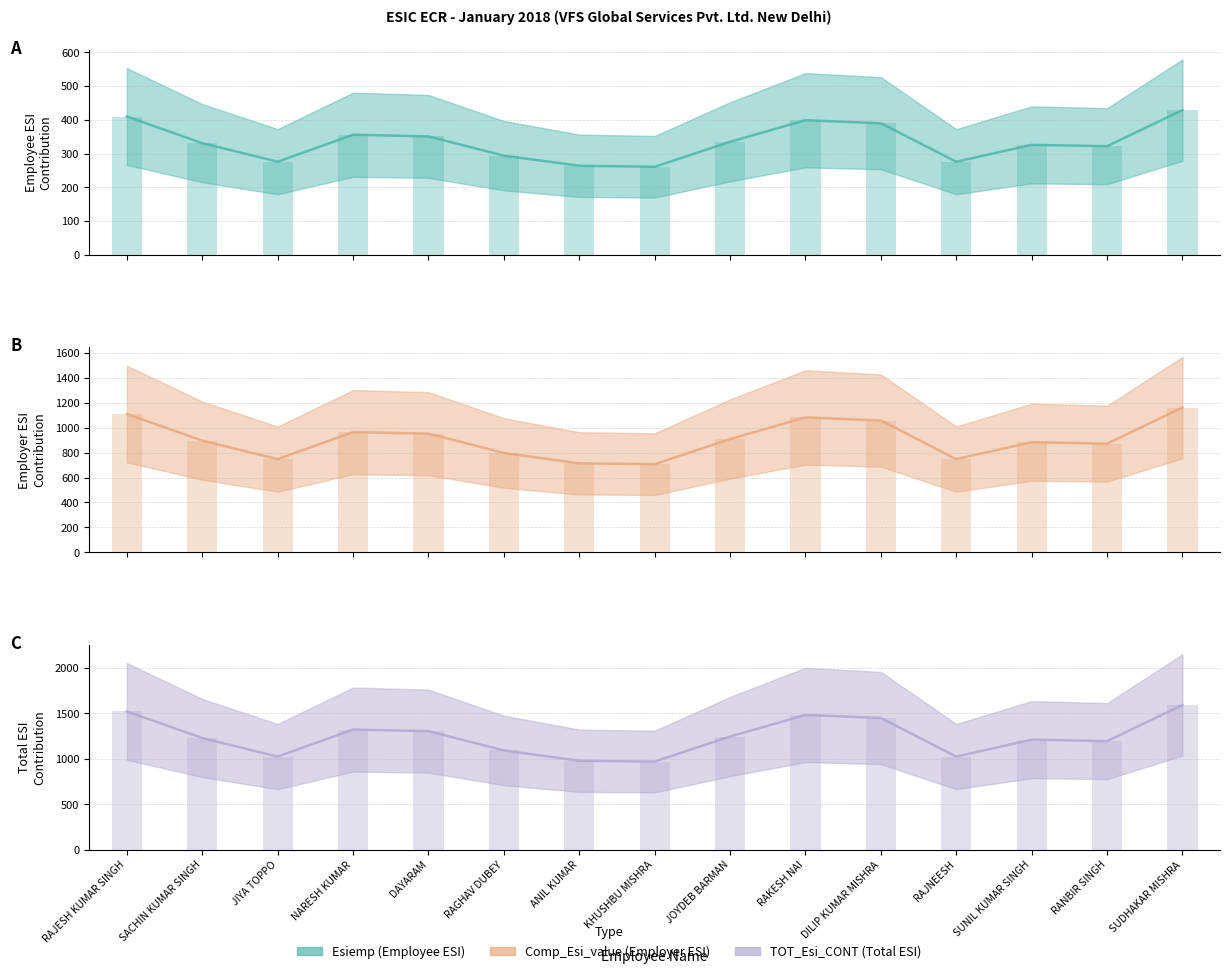

What is the average value of the Esiemp series?

334.7